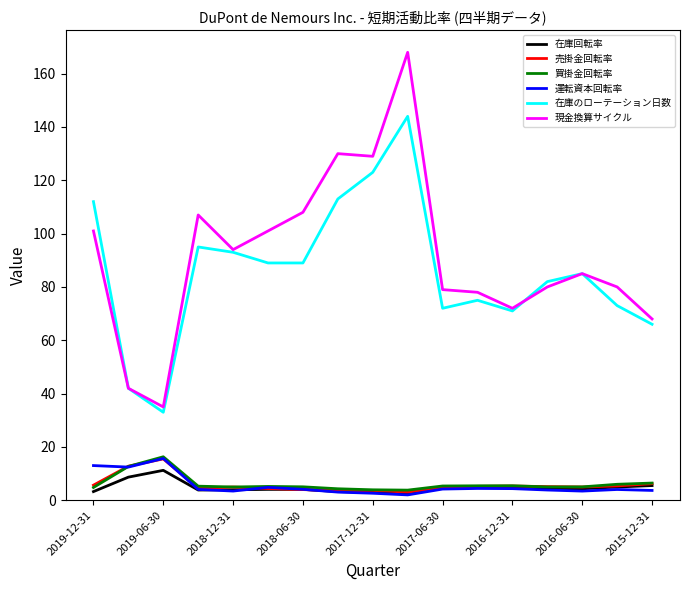

What is the greatest value displayed?

168.0